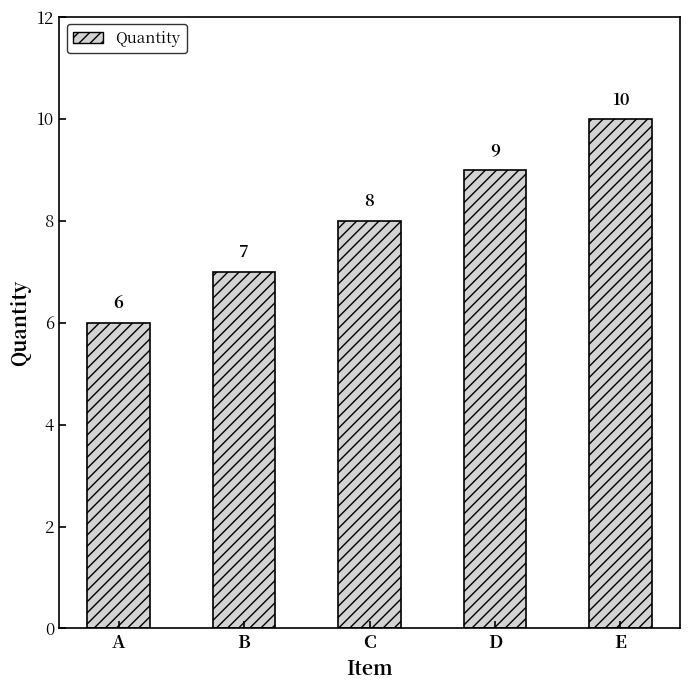

What is the difference between the second highest and minimum values?

3